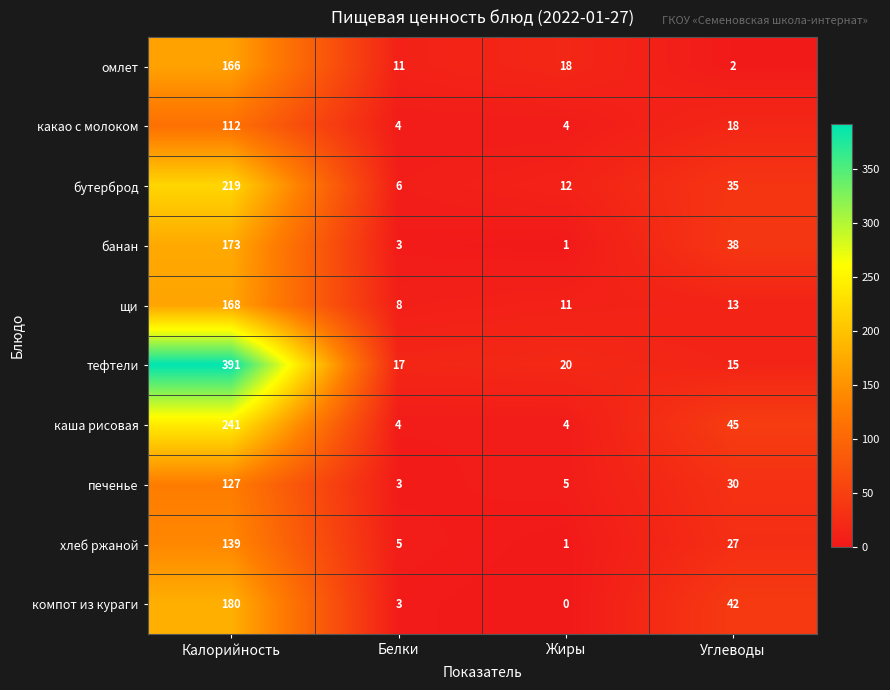

What is the sum of all тефтели values?

443